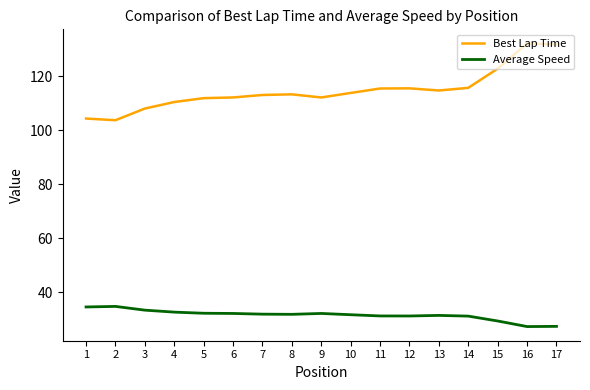

Is it true that Average Speed equals 51.1 at 2?

False